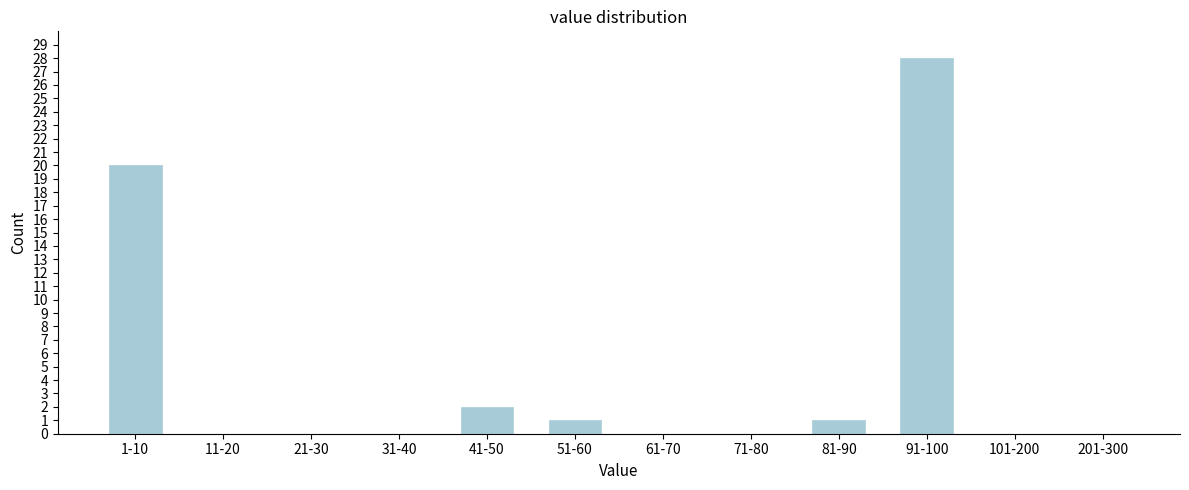

Reading left to right, what are all the values shown in this chart?

1-10=20	11-20=0	21-30=0	31-40=0	41-50=2	51-60=1	61-70=0	71-80=0	81-90=1	91-100=28	101-200=0	201-300=0